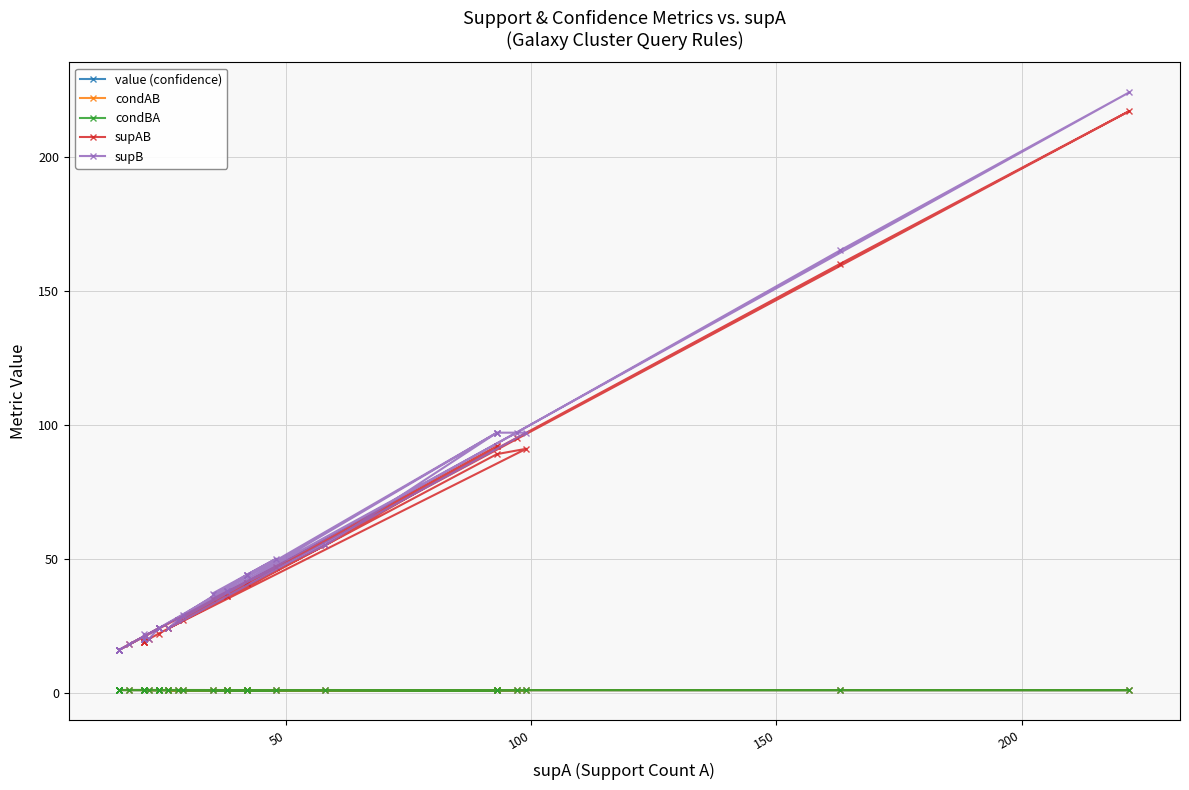

List the series in order of their peak value, lowest first.

value (confidence), condAB, condBA, supAB, supB